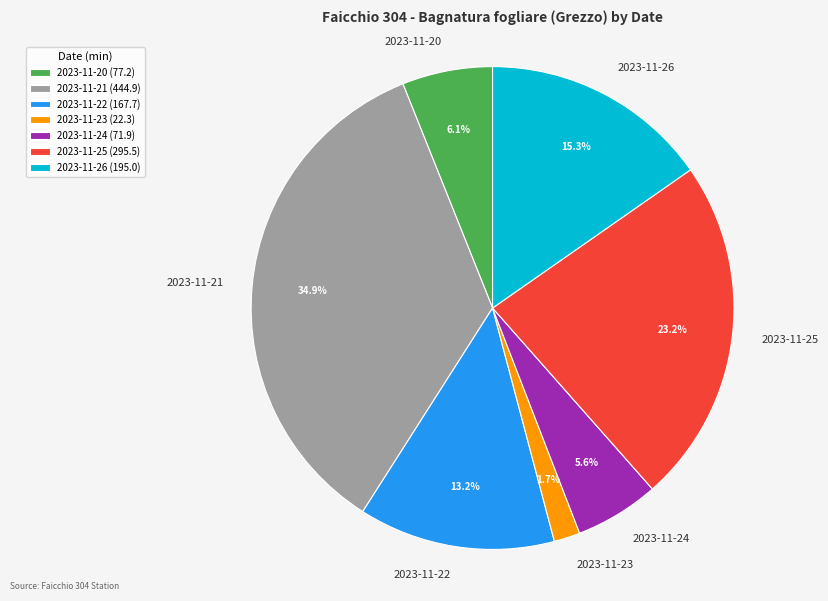

Count the number of slices in the pie.

7